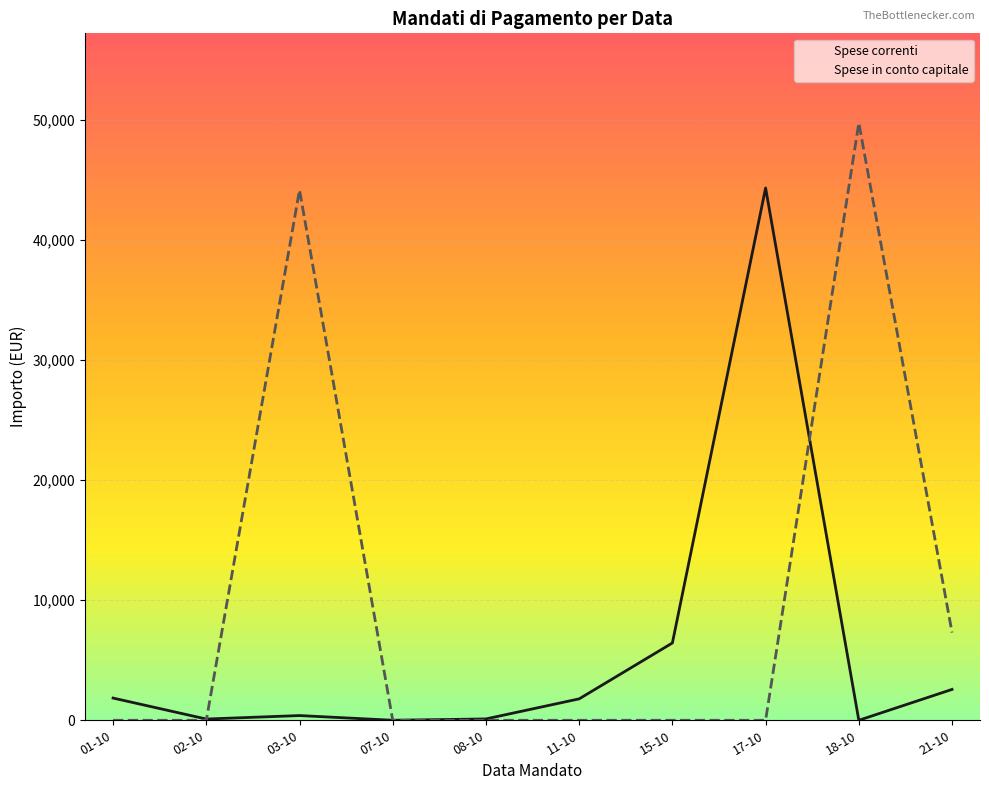

Rank the series by their average value, from lowest to highest.

Spese correnti, Spese in conto capitale